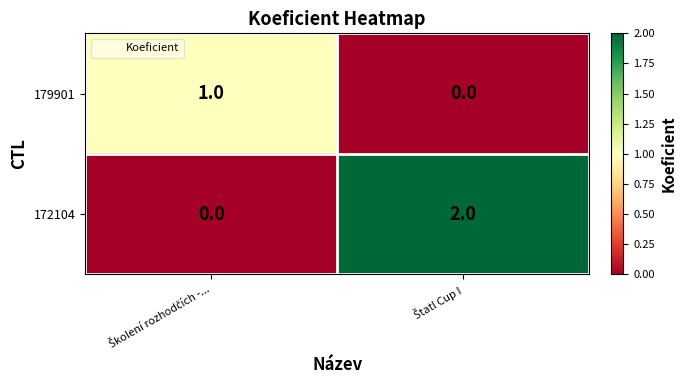

Which series has the largest total across all categories?

172104